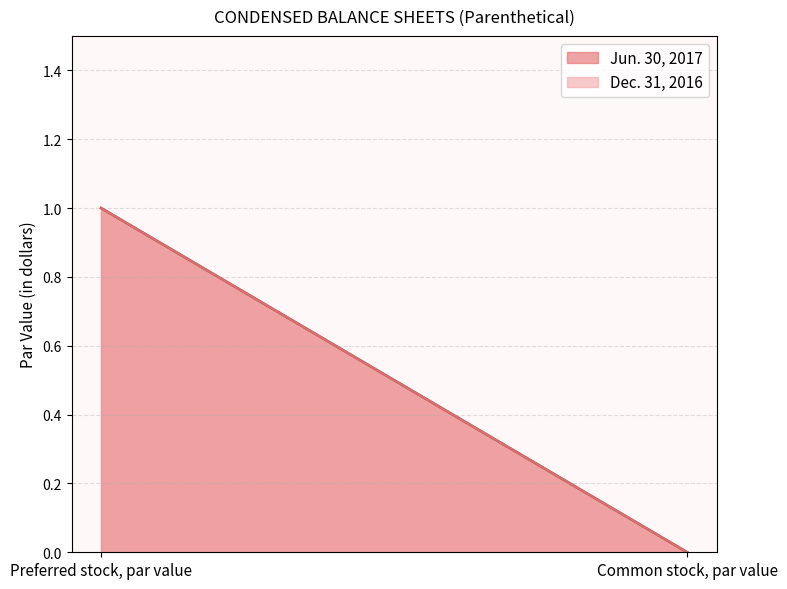

How many data points in Jun. 30, 2017 are less than 1?

1